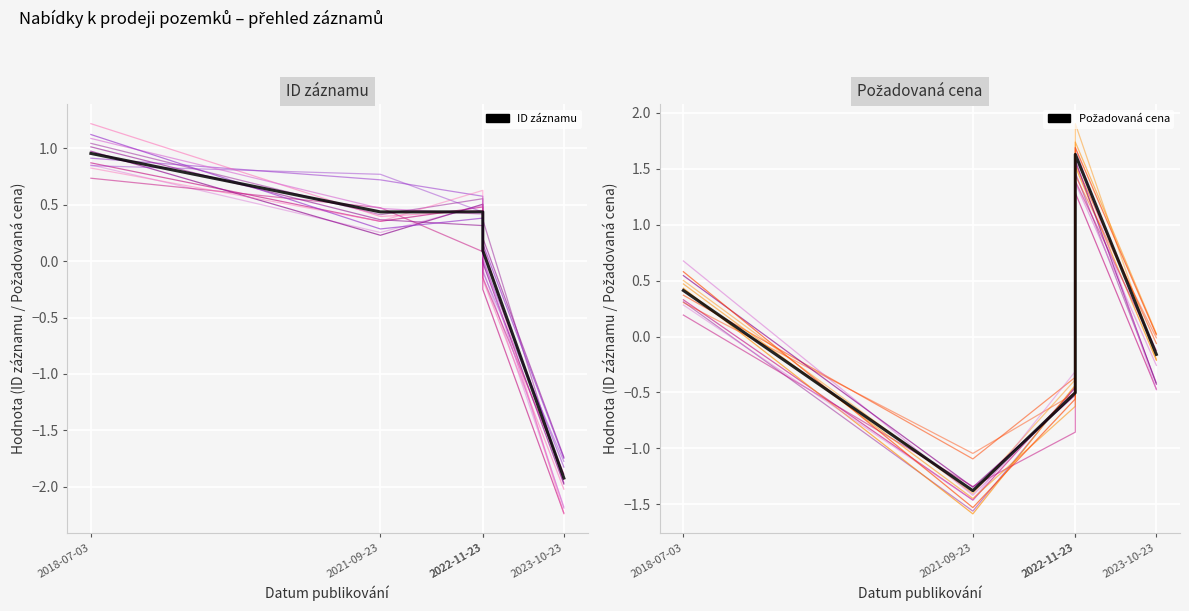

True or false: Požadovaná cena has more than 0 interior local peaks.

True